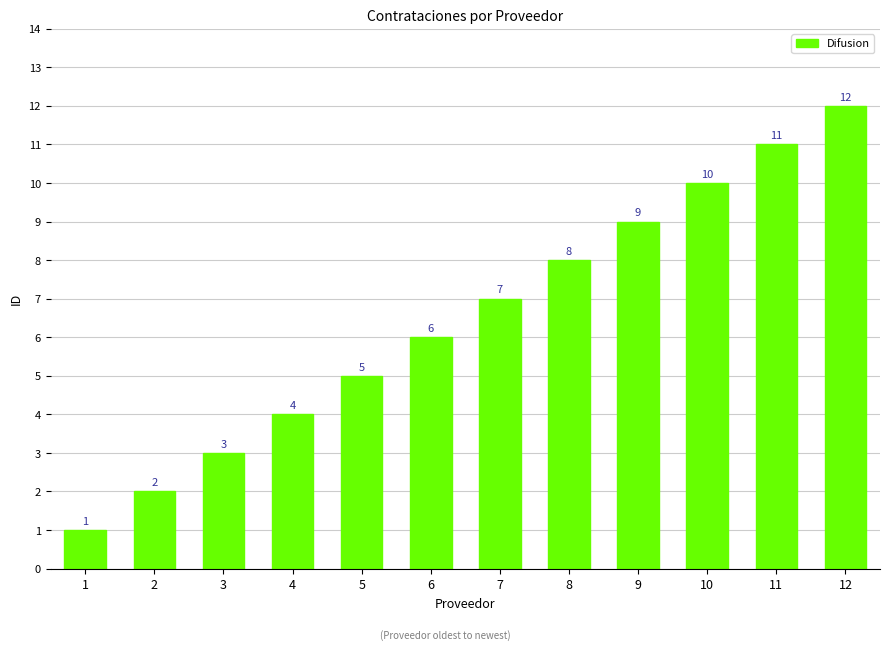

What is the minimum value shown in the chart?

1